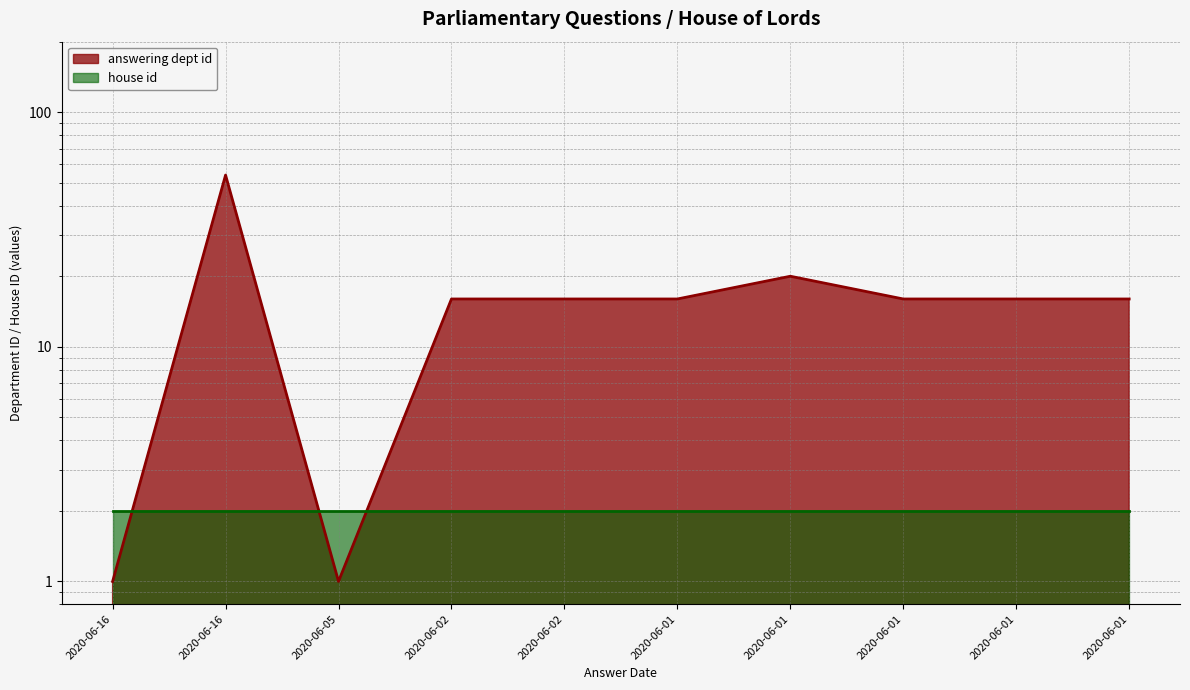

Where does the data first go above 16?

2020-06-16